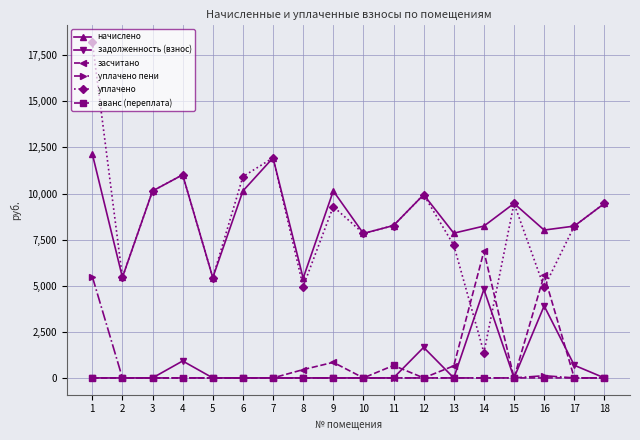

What is the difference between the maximum and minimum values in the уплачено пени series?

5496.5